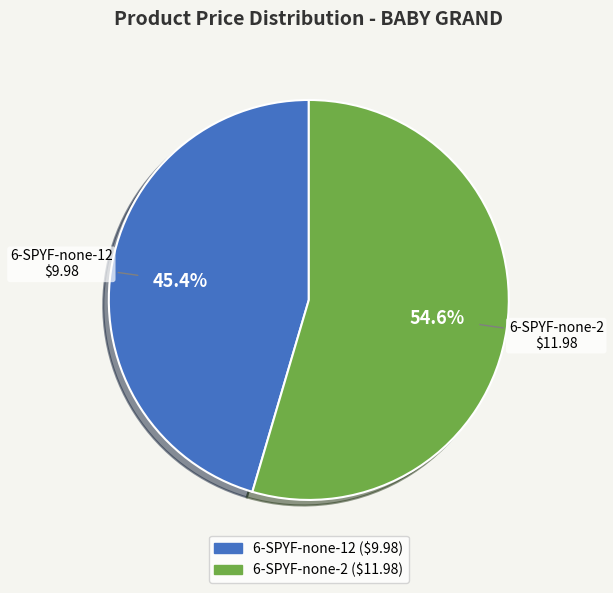

Approximately how many times larger is the value at 6-SPYF-none-12 compared to 6-SPYF-none-2?

0.8